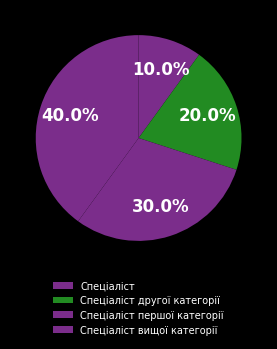

Between Спеціаліст and Спеціаліст першої категорії, which is larger?

Спеціаліст першої категорії